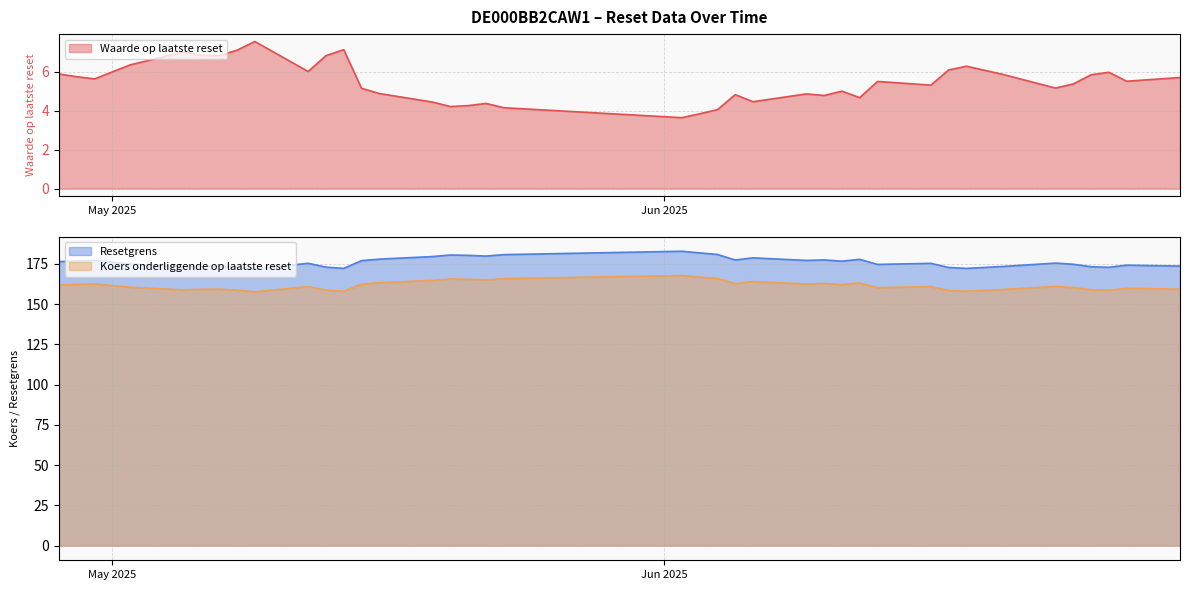

Does the chart display data point markers on the line(s)?

No